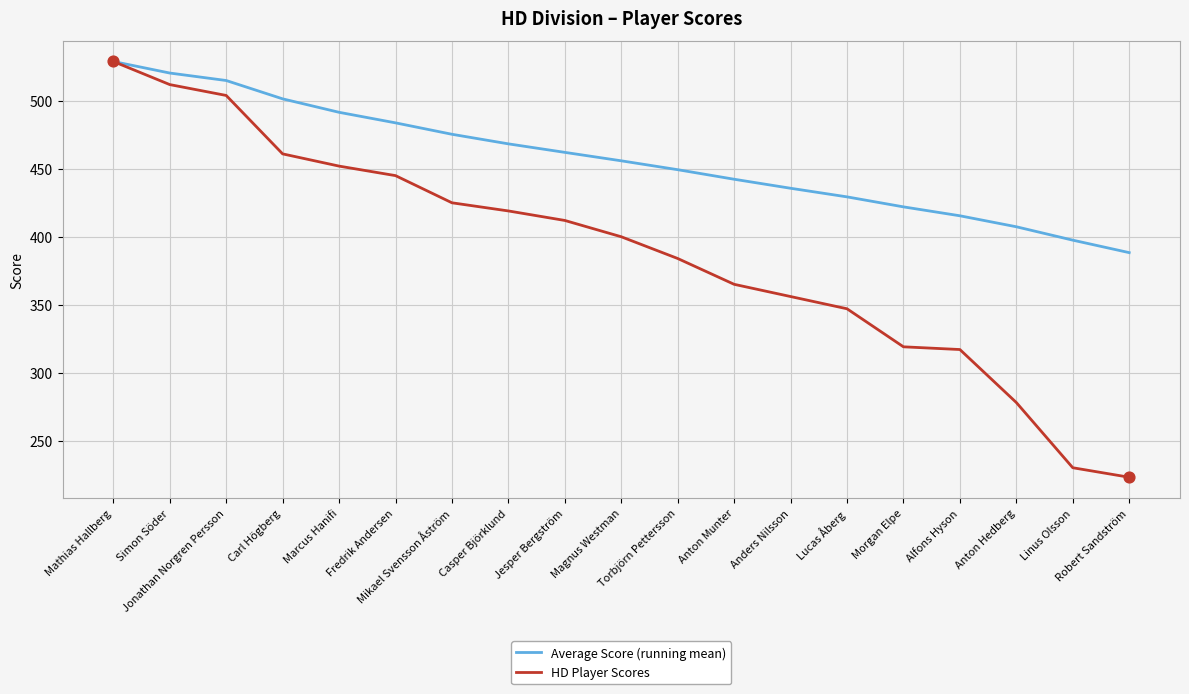

Which series has the widest spread of values?

HD Player Scores